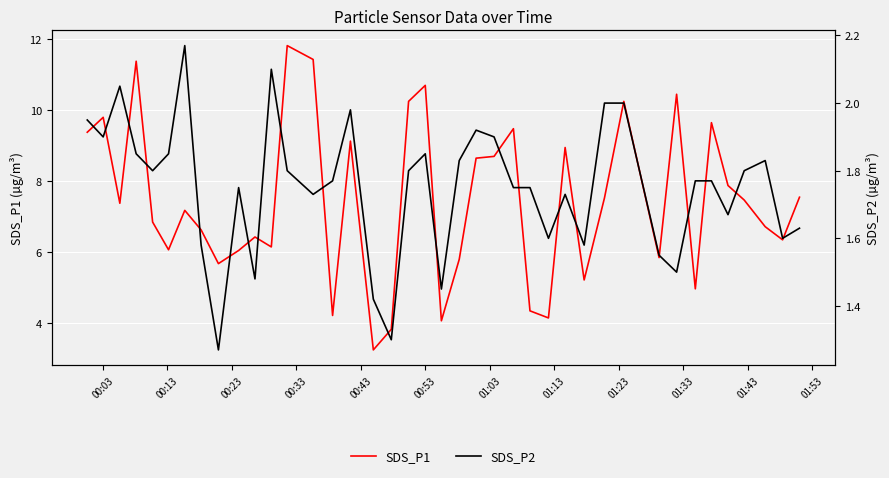

What is the maximum value for SDS_P1?

11.8